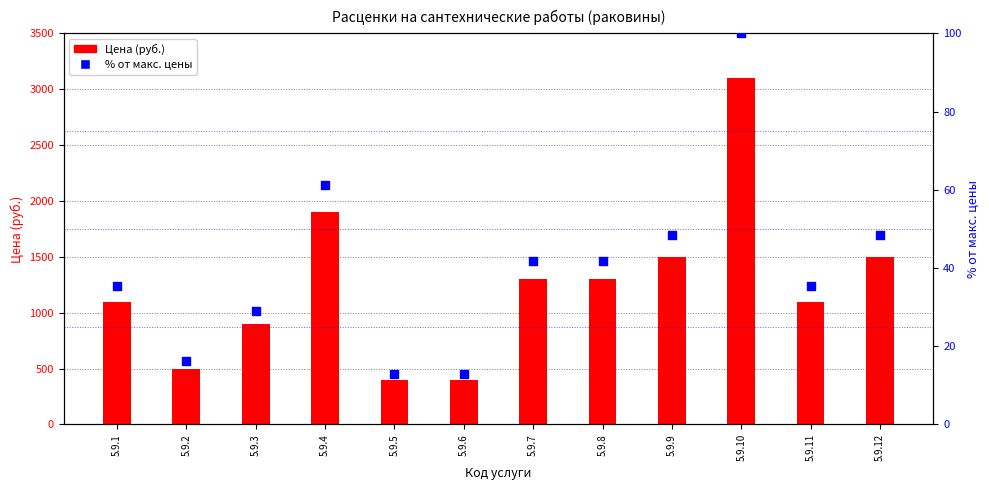

At which category is the sum across all series the highest?

5.9.10